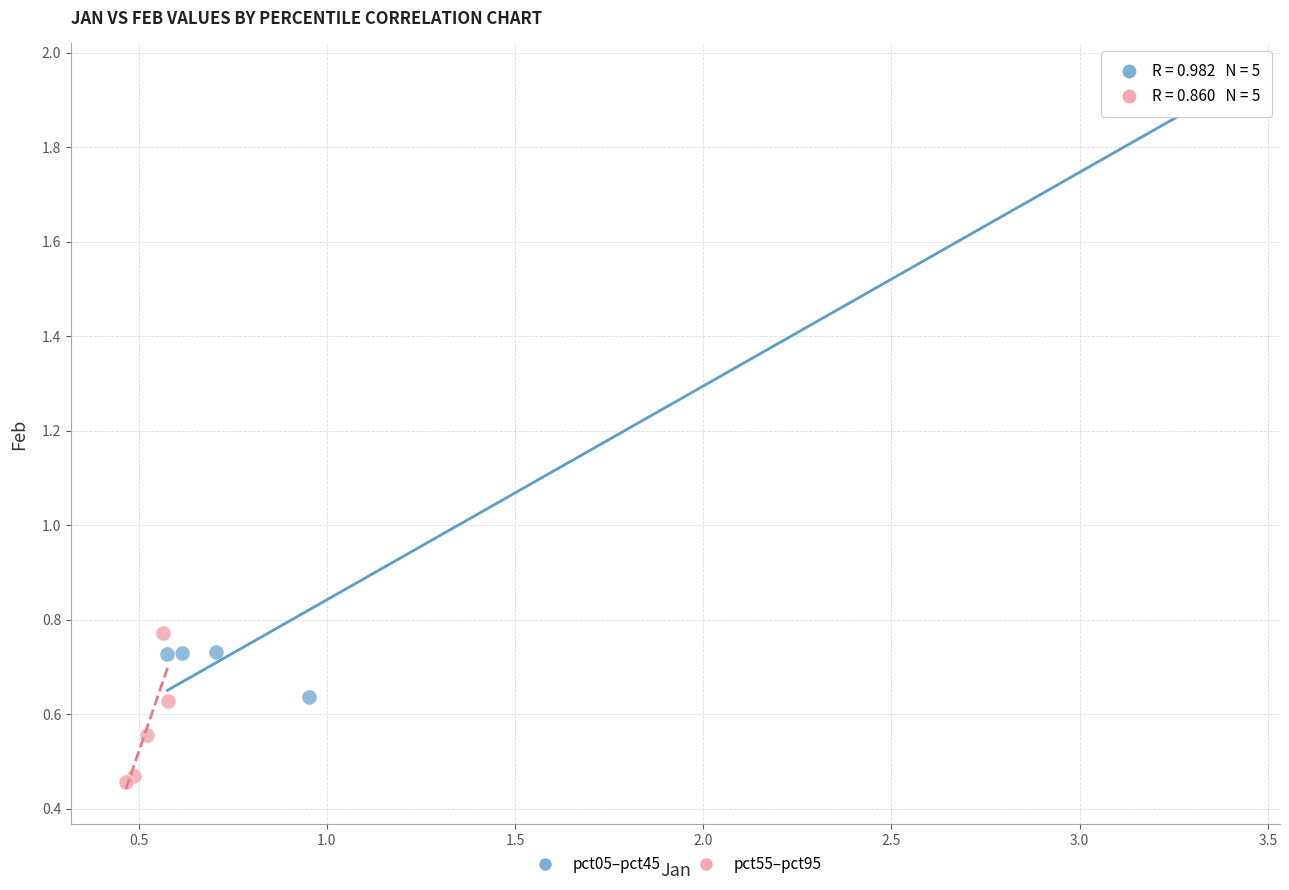

Which series contains the highest Y value?

pct05–pct45